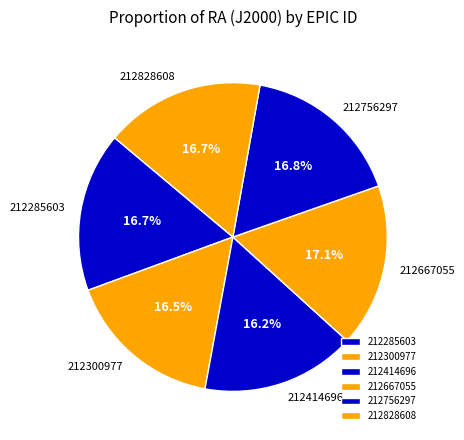

Count the number of slices in the pie.

6